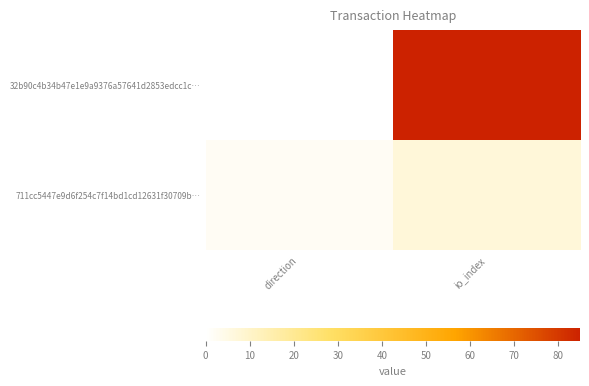

Rank the series by their average value, from lowest to highest.

711cc5447e9d6f254c7f14bd1cd12631f30709b…, 32b90c4b34b47e1e9a9376a57641d2853edcc1c…